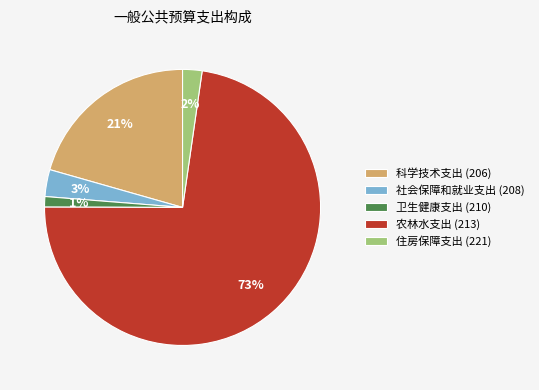

Between 科学技术支出 (206) and 住房保障支出 (221), which is larger?

科学技术支出 (206)